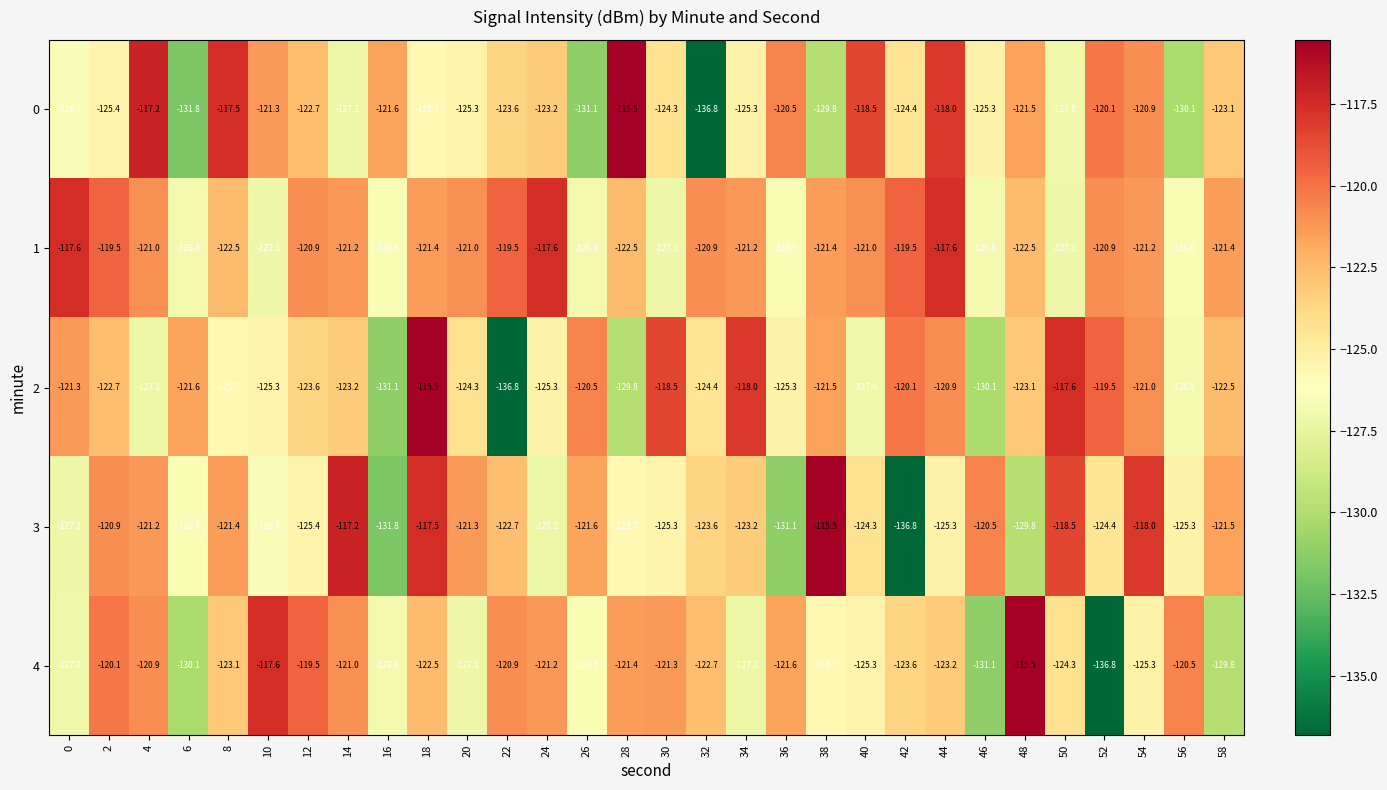

At which category is the sum across all series the highest?

18